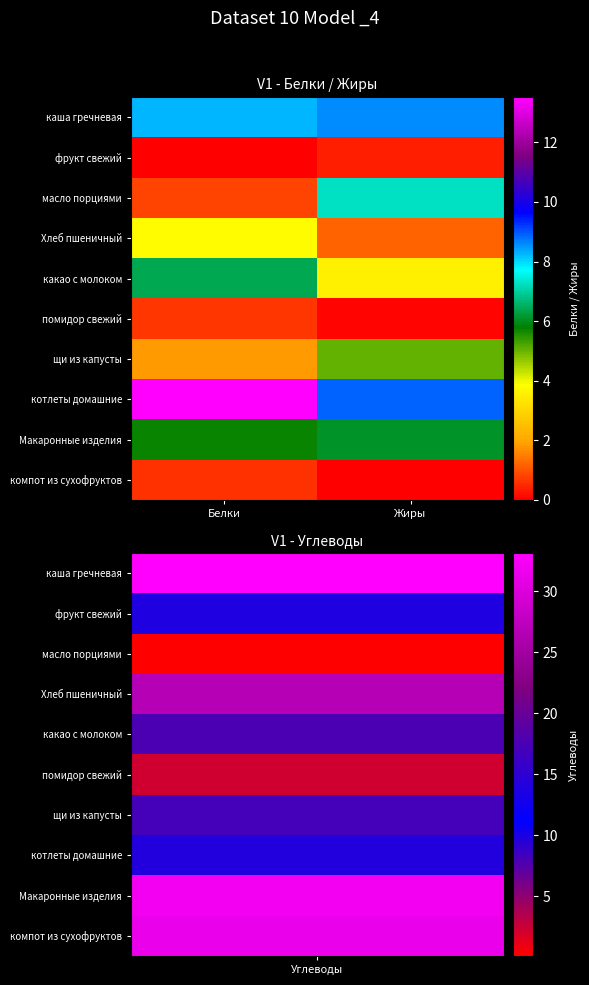

Which series has the largest total across all categories?

котлеты домашние